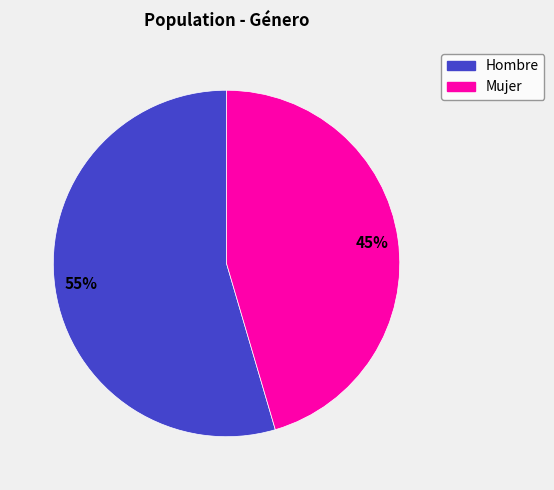

Is the sum of Hombre and Mujer greater than half?

Yes